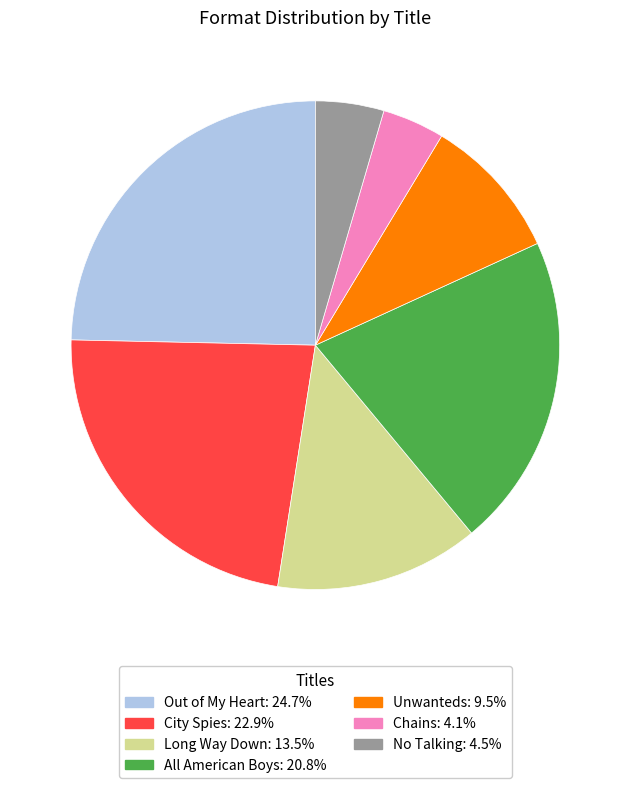

Is there any slice that represents more than half of the pie?

No